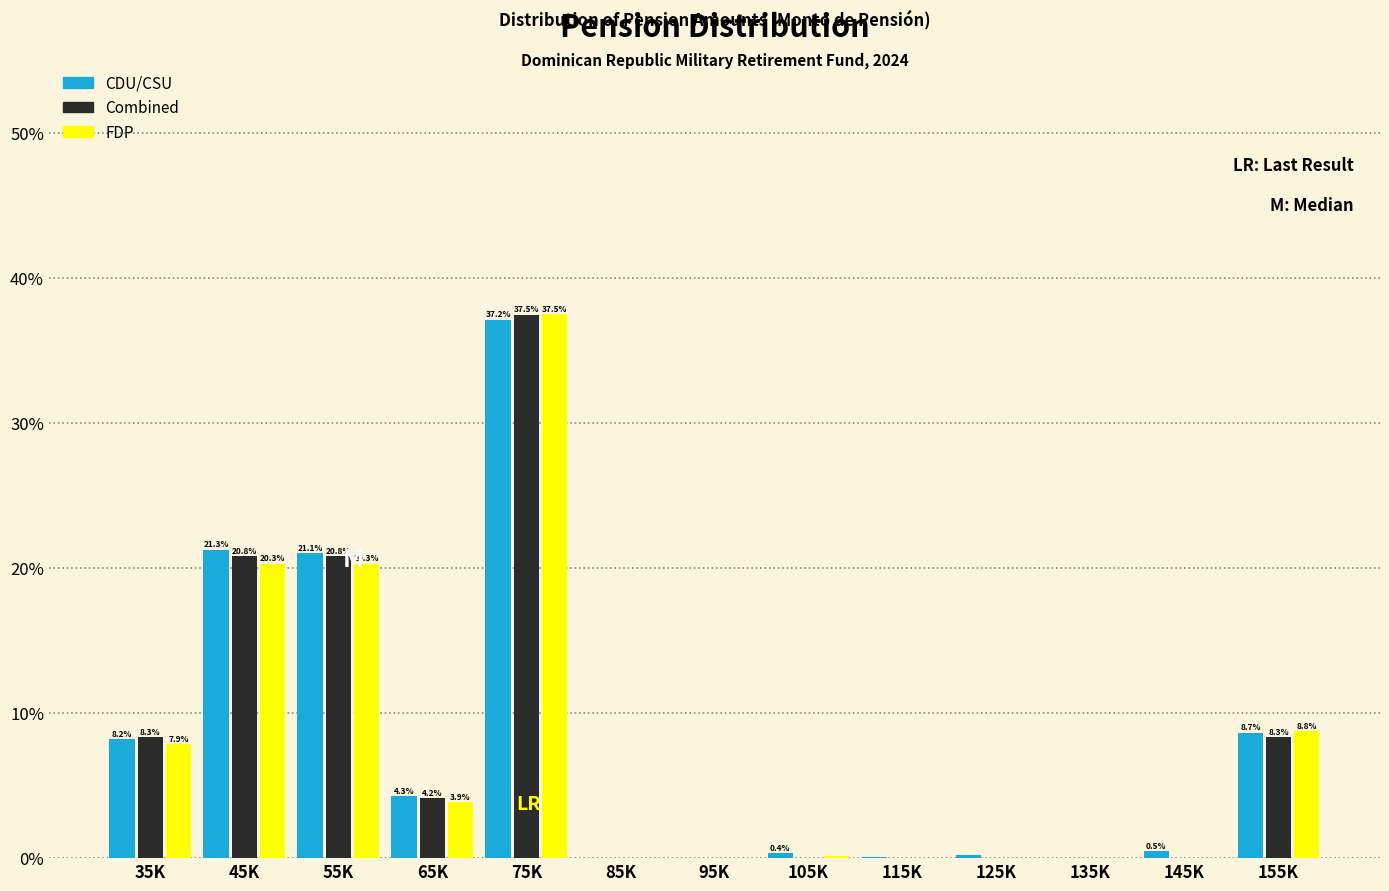

What is the sum of all FDP values?

98.9